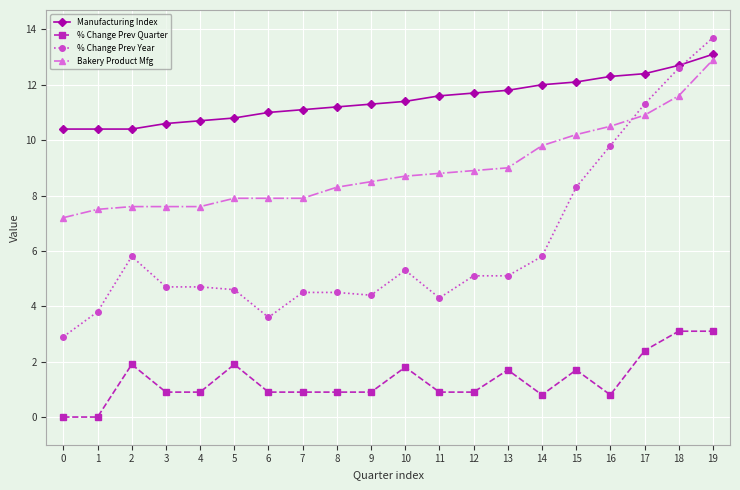

What is the total value across all series at 4?

23.9